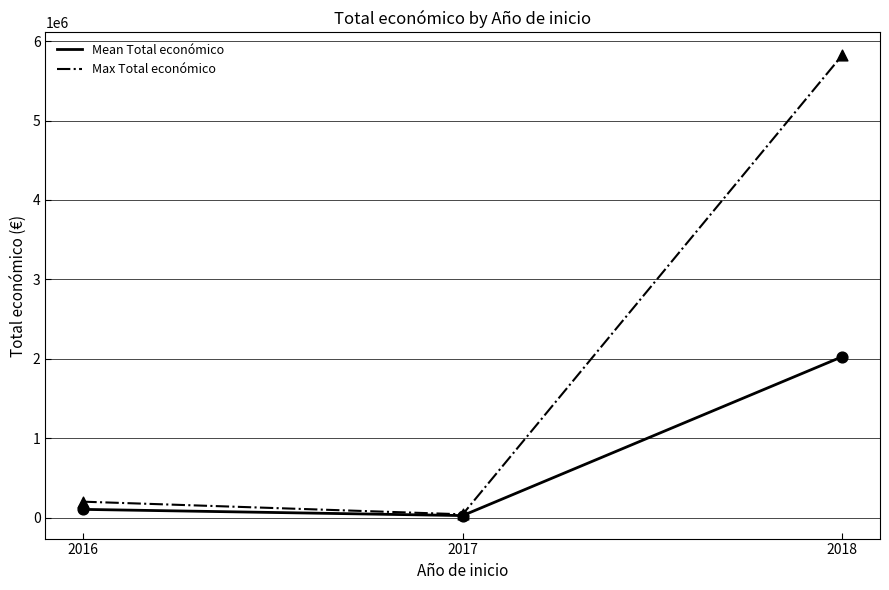

Which series has the largest range (max minus min)?

Max Total económico